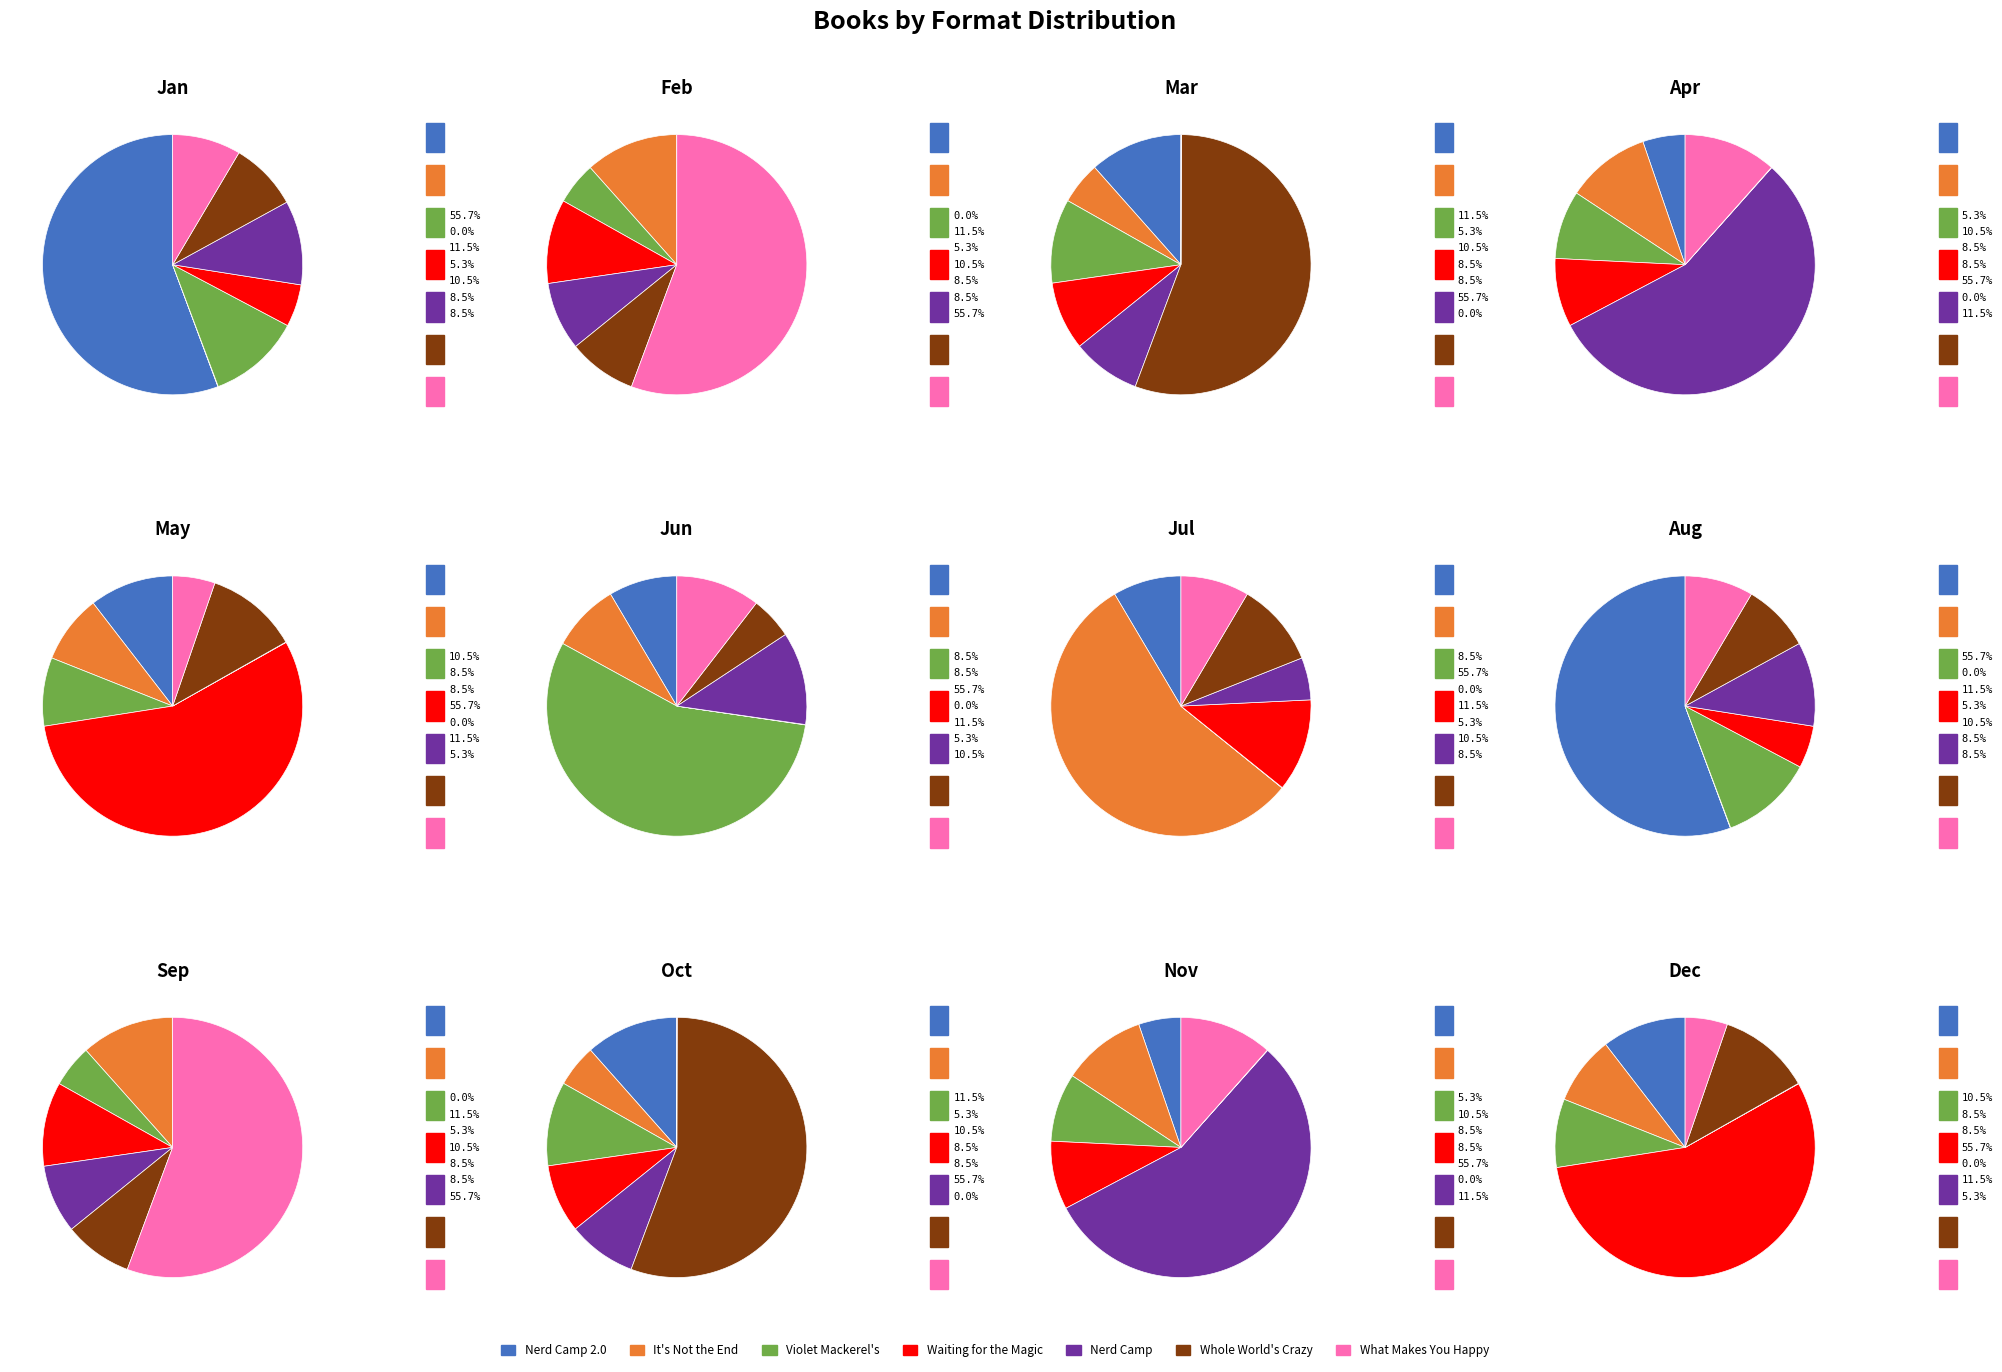

How many segments does this pie chart have?

7